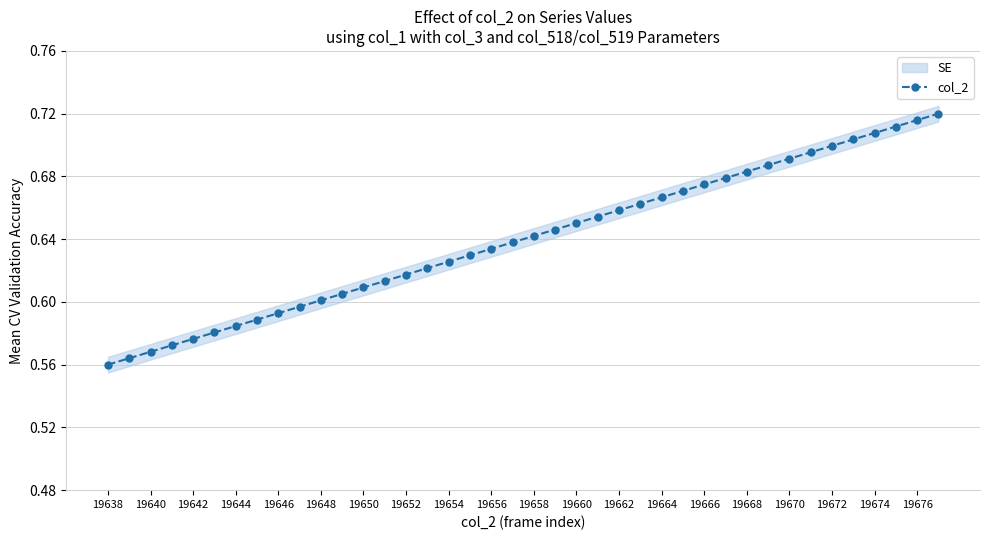

Reading left to right, extract all data points from this chart.

0.6	0.6	0.6	0.6	0.6	0.6	0.6	0.6	0.6	0.6	0.6	0.6	0.6	0.6	0.6	0.6	0.6	0.6	0.6	0.6	0.6	0.6	0.7	0.7	0.7	0.7	0.7	0.7	0.7	0.7	0.7	0.7	0.7	0.7	0.7	0.7	0.7	0.7	0.7	0.7